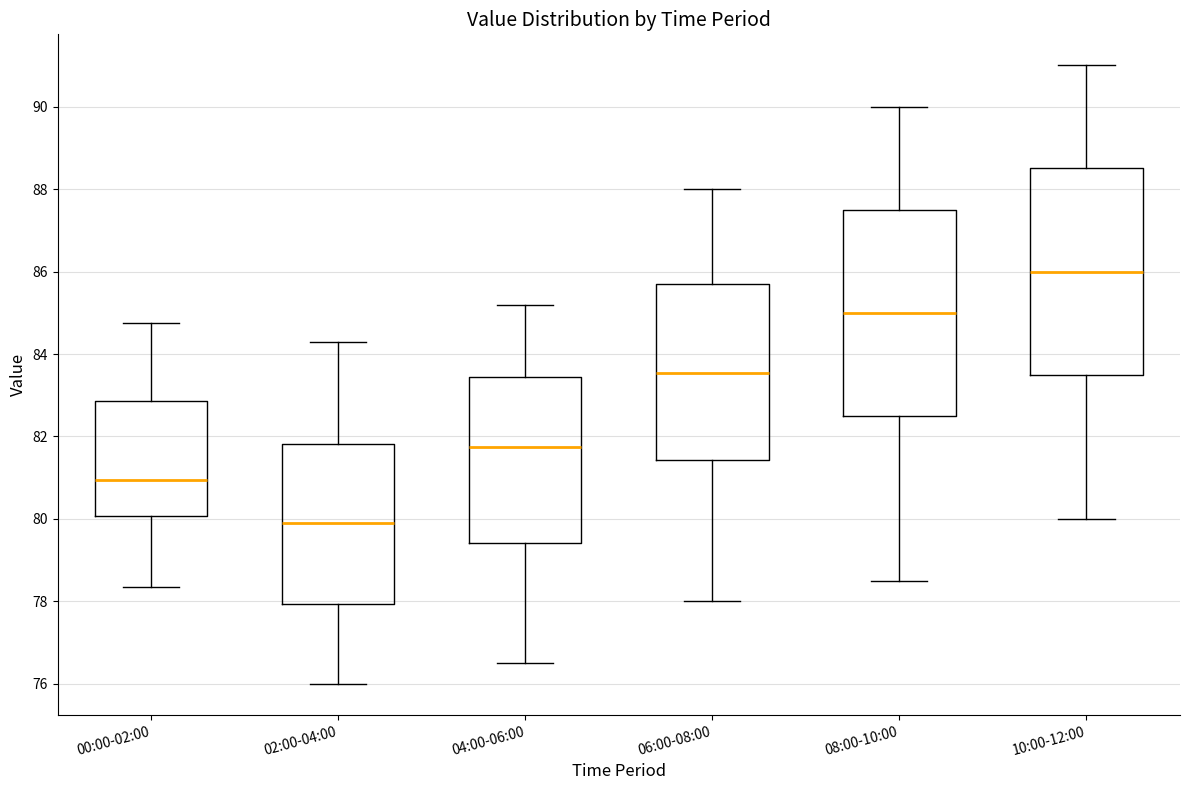

Where does the median line of the box for 00:00-02:00 sit on the y-axis? The values are not printed on the chart, so give them approximately, as read against the axis.

81.0